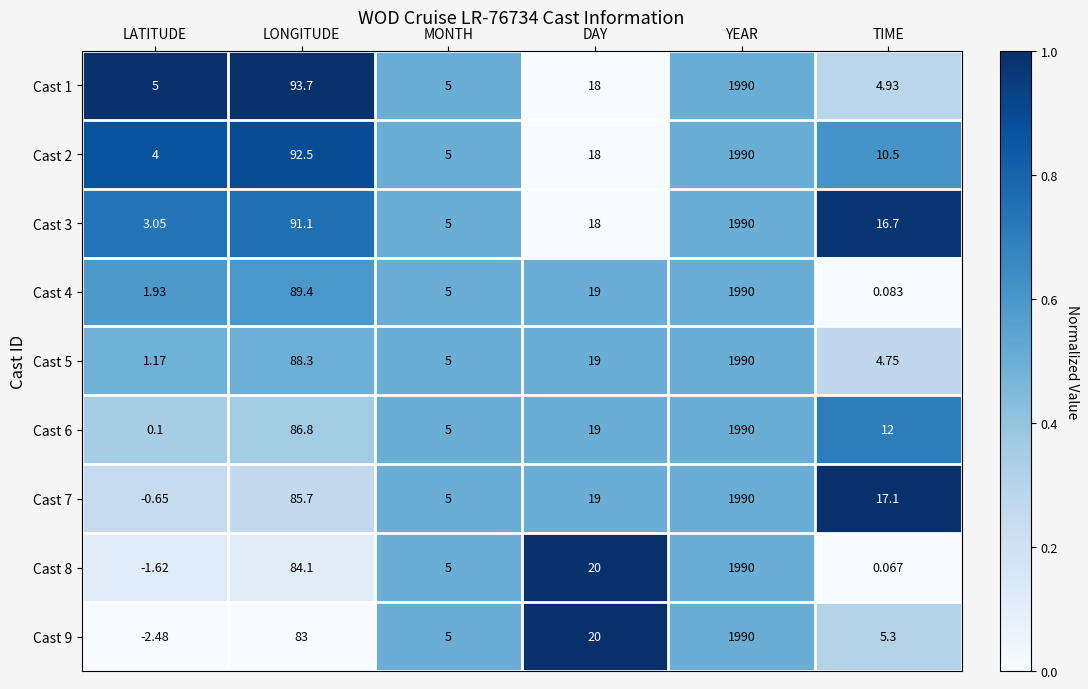

Is the value of Cast 9 at LATITUDE greater than the value of Cast 2 at YEAR?

No